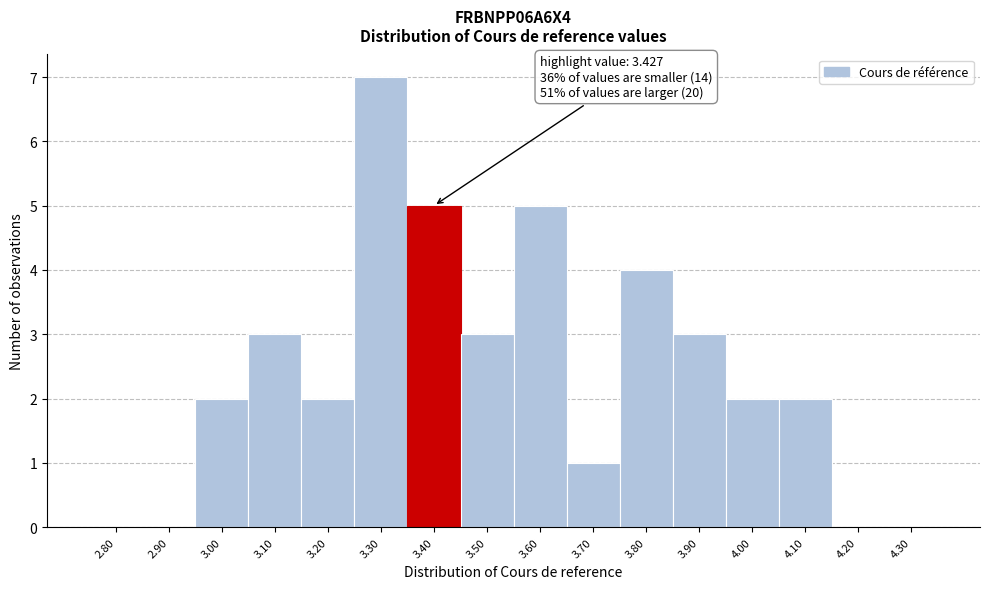

Reading left to right, what are all the values shown in this chart?

2.80=0	2.90=0	3.00=2	3.10=3	3.20=2	3.30=7	3.40=5	3.50=3	3.60=5	3.70=1	3.80=4	3.90=3	4.00=2	4.10=2	4.20=0	4.30=0